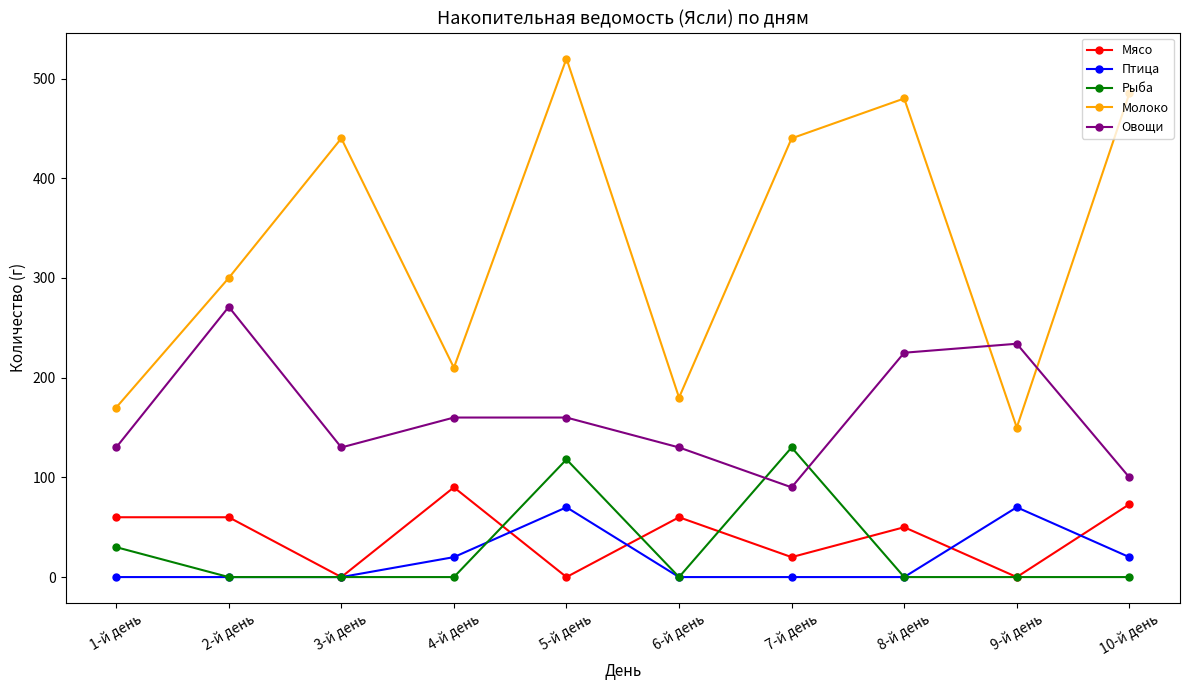

What is the difference between the highest and lowest values at 6-й день?

180